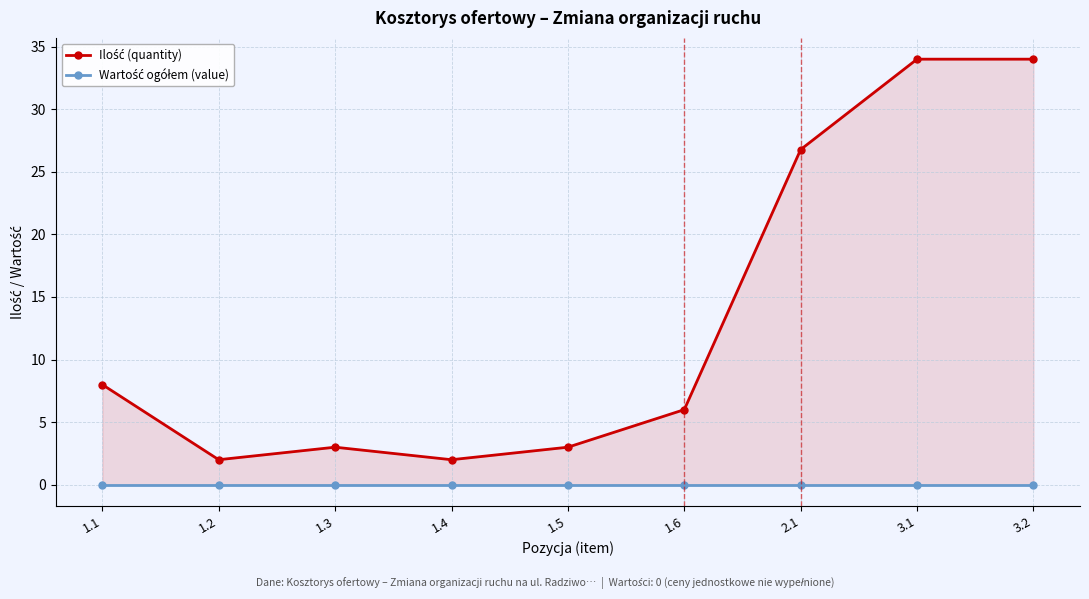

Reading right to left, transcribe all the data shown in this chart.

Ilość (quantity): 34.0	34.0	26.8	6.0	3.0	2.0	3.0	2.0	8.0
Wartość ogółem (value): 0.0	0.0	0.0	0.0	0.0	0.0	0.0	0.0	0.0